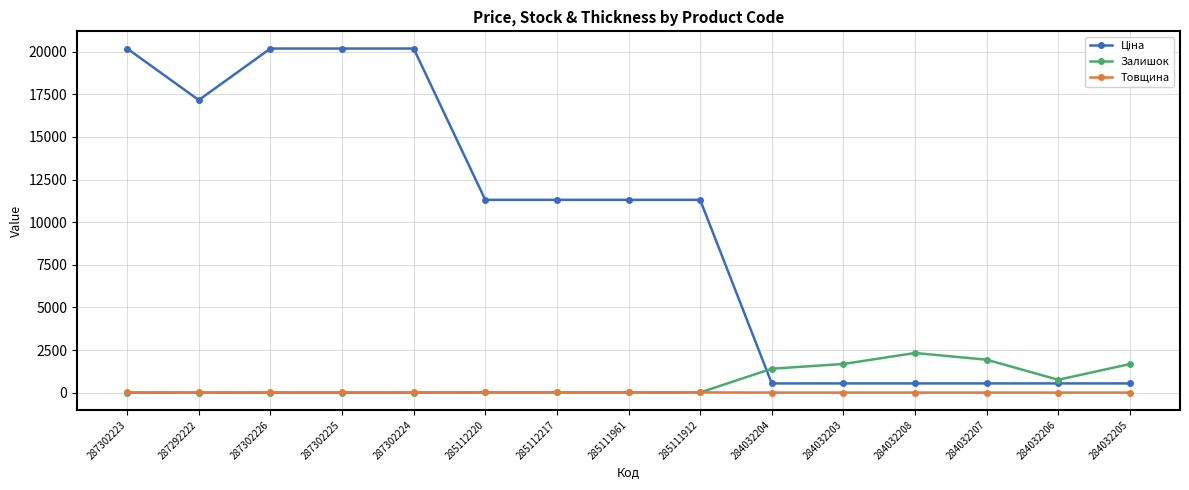

What is the minimum value for Товщина?

8.0